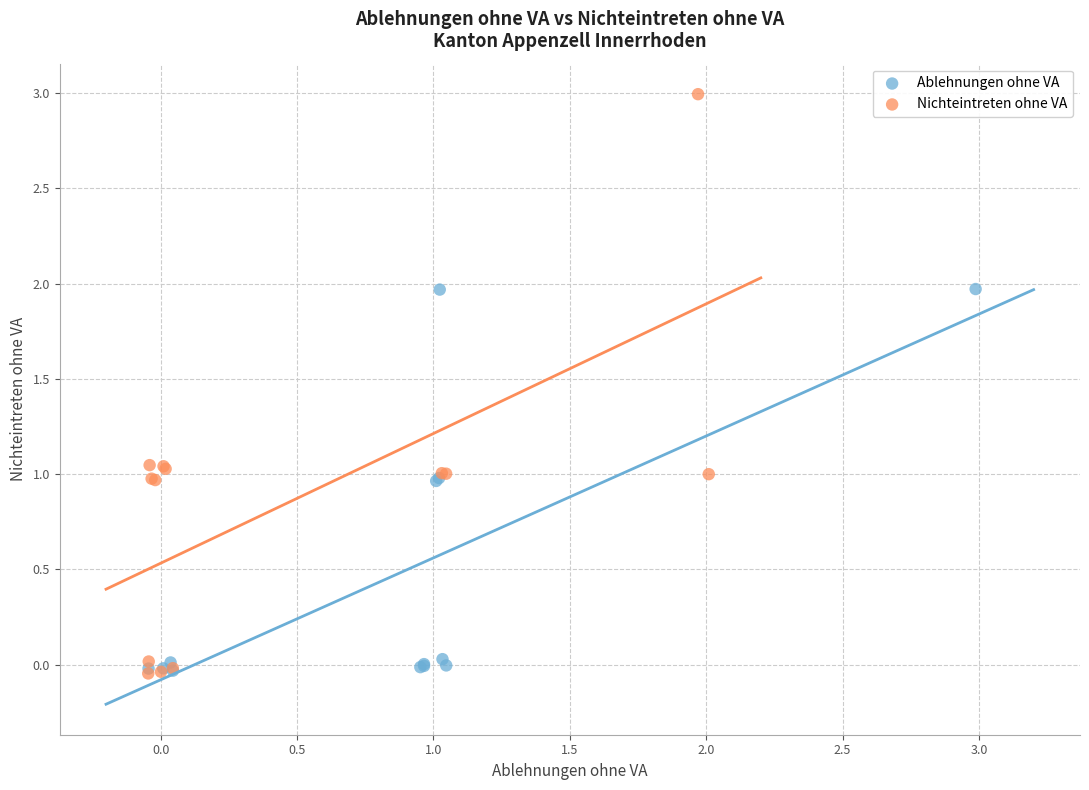

Which series contains the highest Y value?

Nichteintreten ohne VA